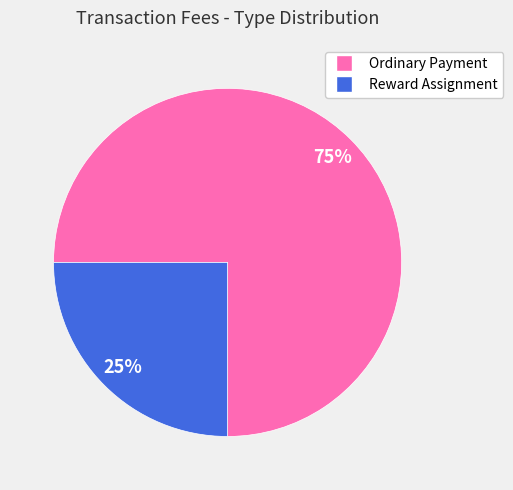

Does any single category account for the majority?

Yes